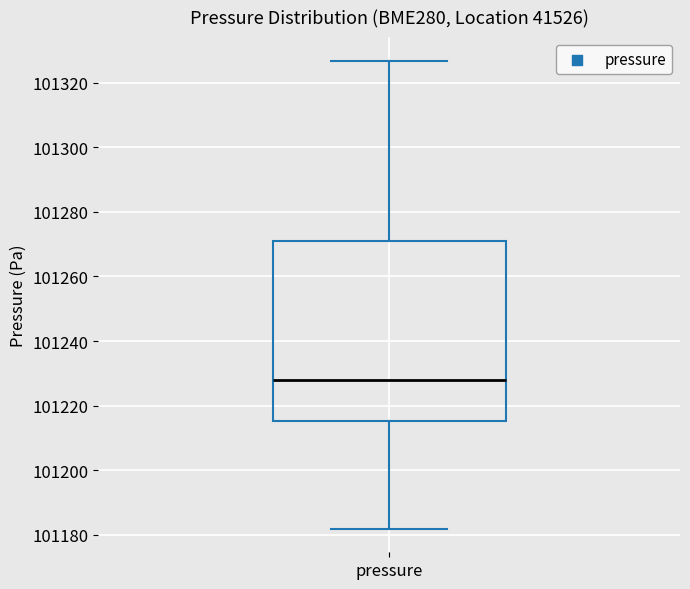

Transcribe this box plot: give where the median line is, the range the box spans, and where the two whiskers end, as read against the y-axis. The values are not printed on the chart, so give them approximately, as read against the axis.

median 101228, box 101216 to 101272, whiskers 101182 to 101326